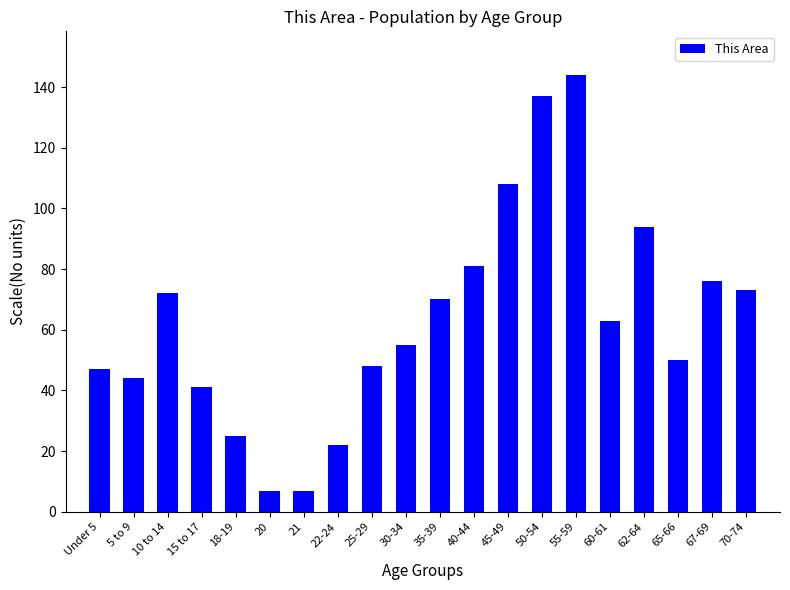

True or false: the data shows 81 at 40-44.

True